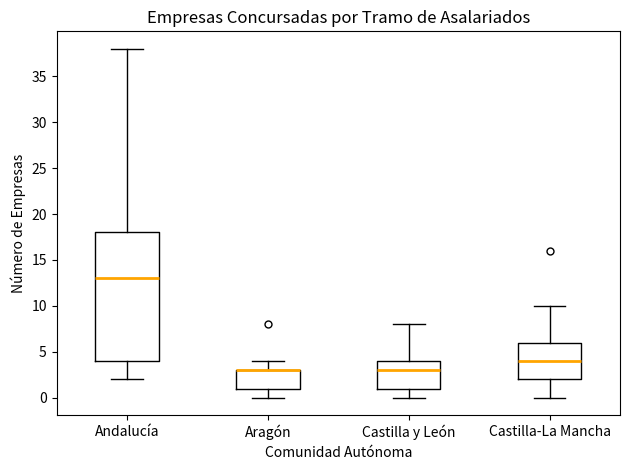

Comparing the boxes themselves (not the whiskers), which one is the tallest?

Andalucía